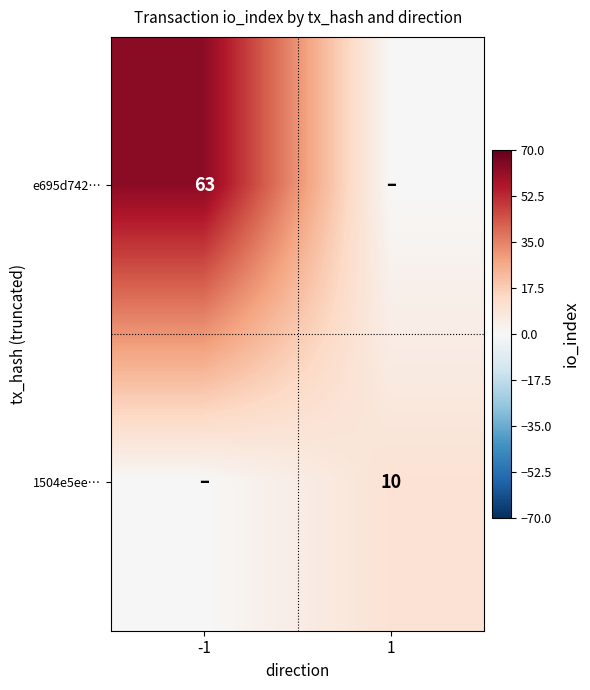

The value of 1504e5ee… at 1 is 10. True or false?

True